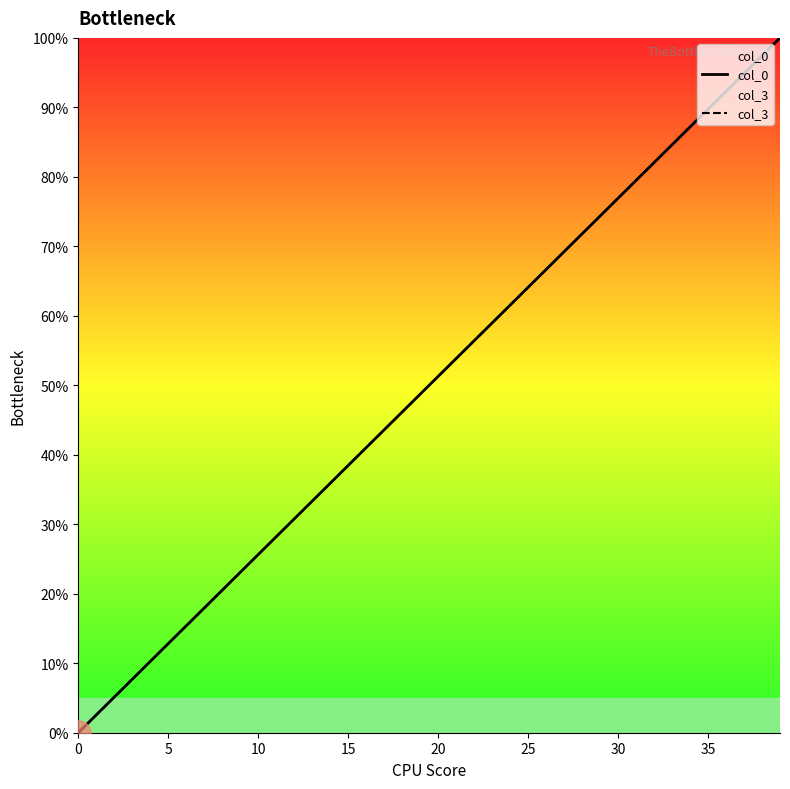

True or false: col_0 has more than 1 points higher than both neighbors.

False